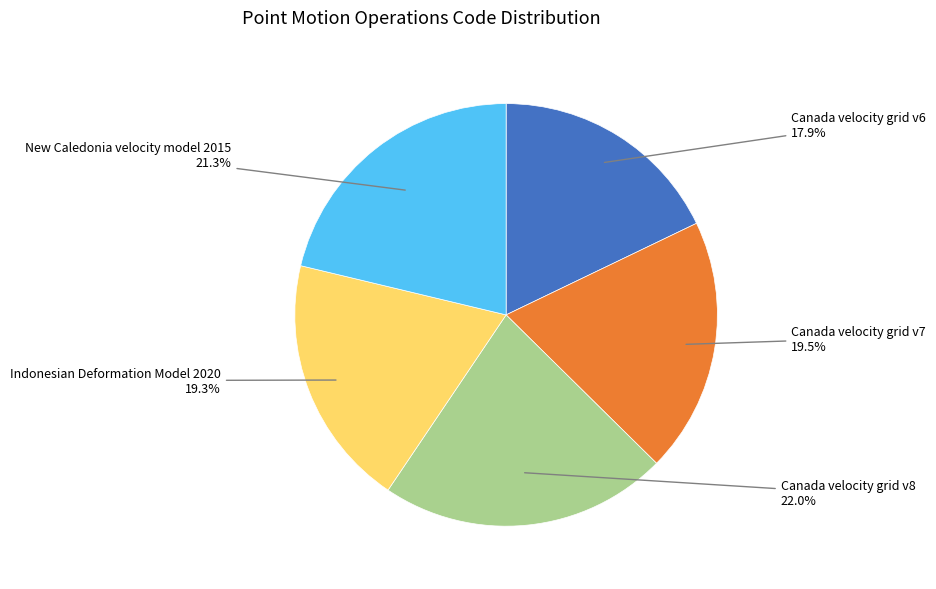

How many segments does this pie chart have?

5